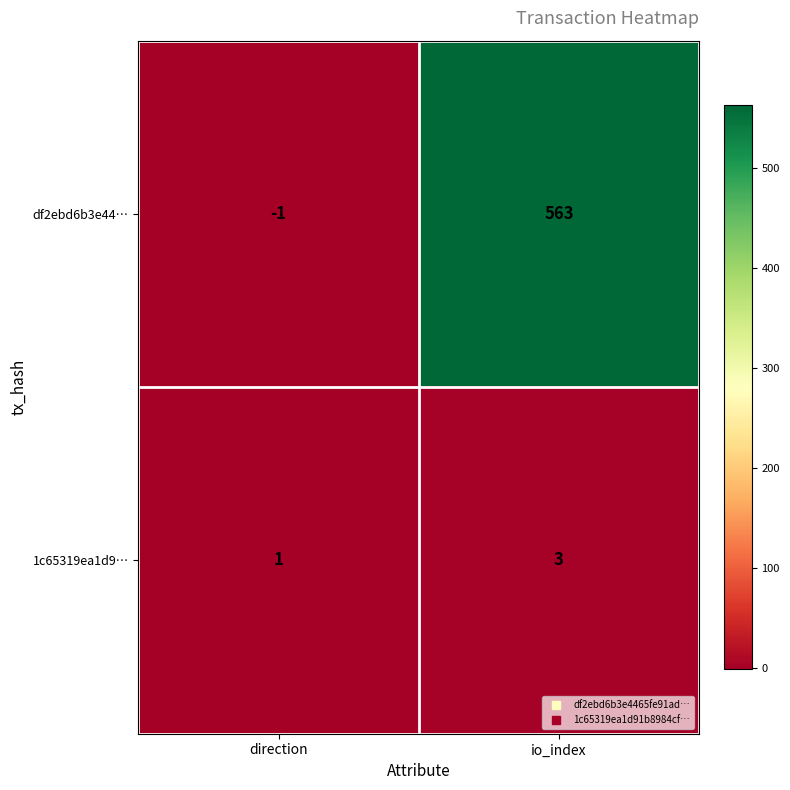

What is the average value of the df2ebd6b3e44… series?

281